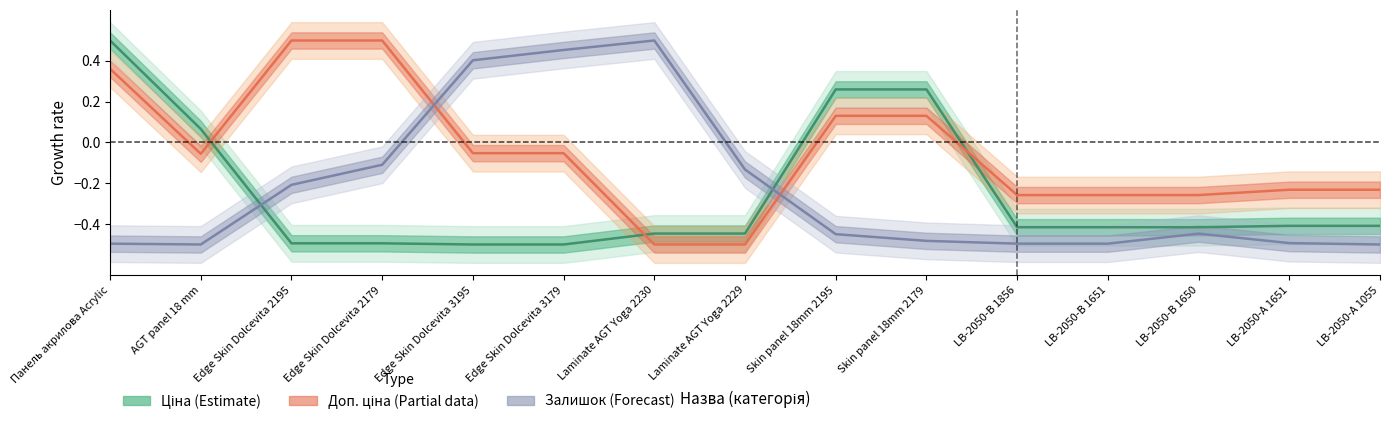

The Ціна (Estimate) series shows -0.4 at LB-2050-B 1856. True or false?

True